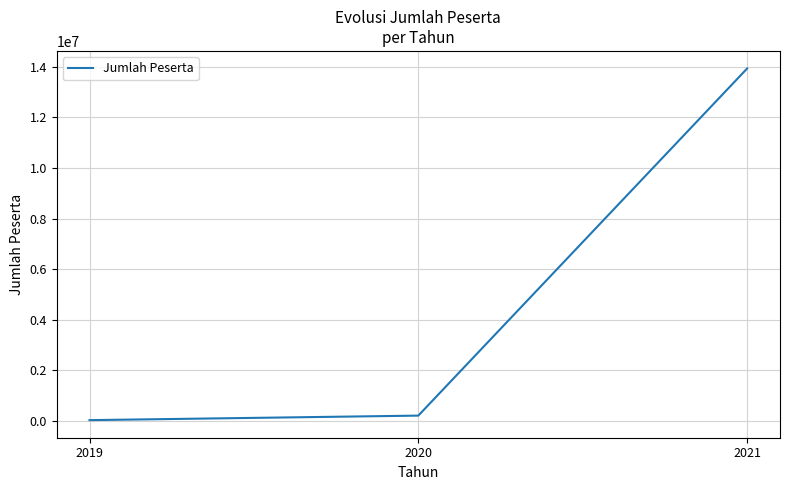

List the labels in order of value, smallest first.

2019, 2020, 2021